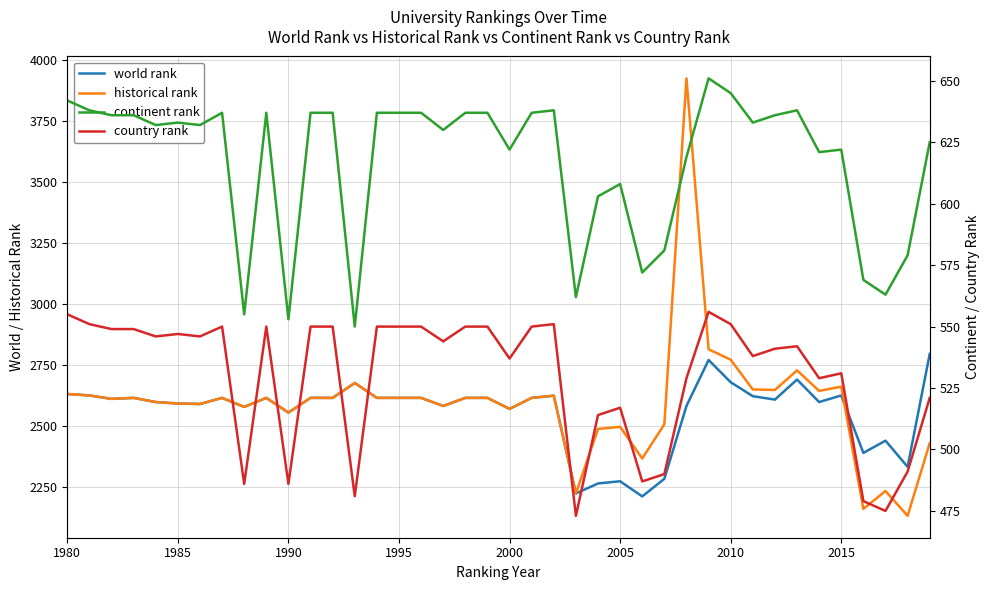

How many interior local valleys does the historical rank series have?

12